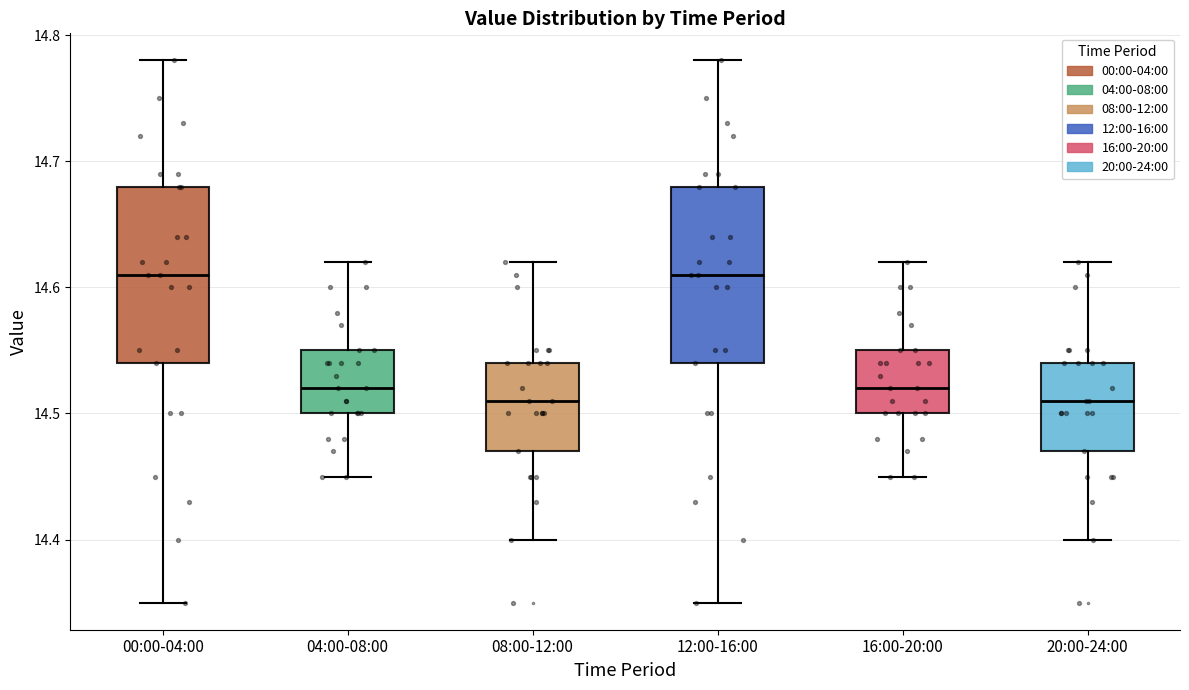

Reading left to right, read every box against the y-axis: the position of its median line, the range the box covers, and the ends of its whiskers. The values are not printed on the chart, so give them approximately, as read against the axis.

00:00-04:00: median 14.61, box 14.54 to 14.68, whiskers 14.35 to 14.78
04:00-08:00: median 14.52, box 14.50 to 14.55, whiskers 14.45 to 14.62
08:00-12:00: median 14.51, box 14.47 to 14.54, whiskers 14.40 to 14.62
12:00-16:00: median 14.61, box 14.54 to 14.68, whiskers 14.35 to 14.78
16:00-20:00: median 14.52, box 14.50 to 14.55, whiskers 14.45 to 14.62
20:00-24:00: median 14.51, box 14.47 to 14.54, whiskers 14.40 to 14.62